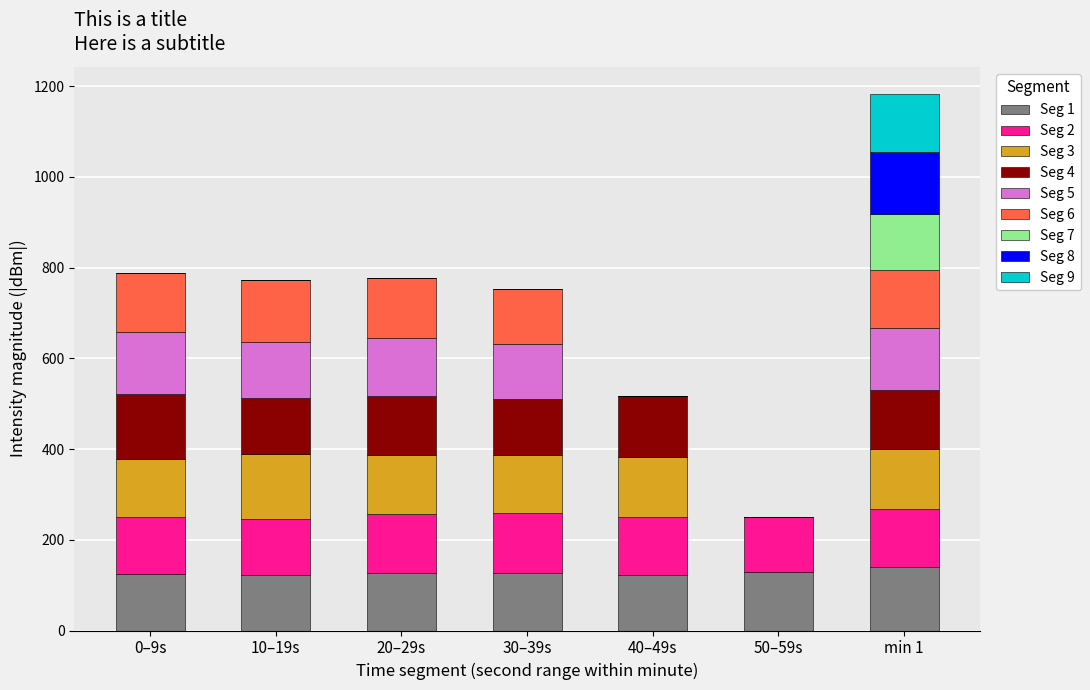

What is the highest value of the Seg 1 series?

139.6